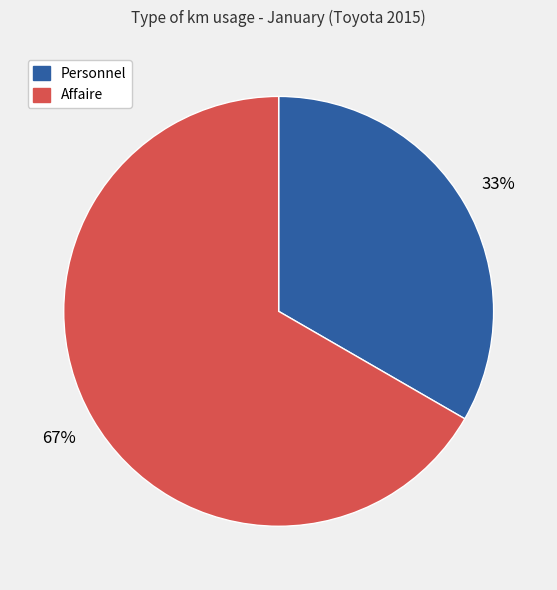

To the nearest percent, what is the combined percentage of Affaire and Personnel?

100%